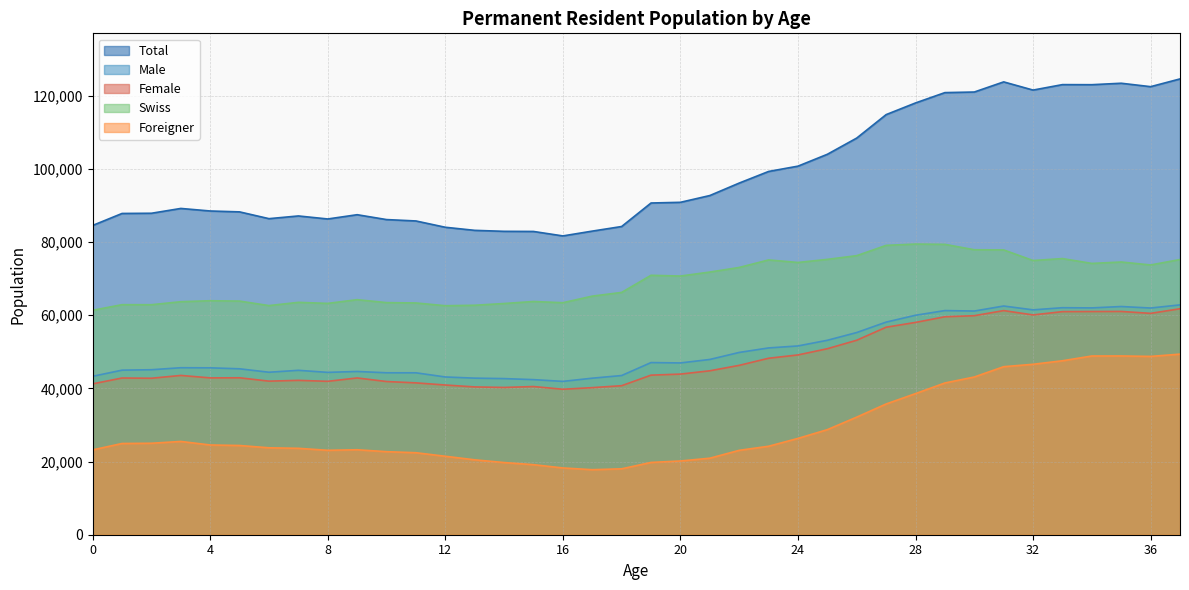

List the series in order of their peak value, highest first.

Total, Swiss, Male, Female, Foreigner